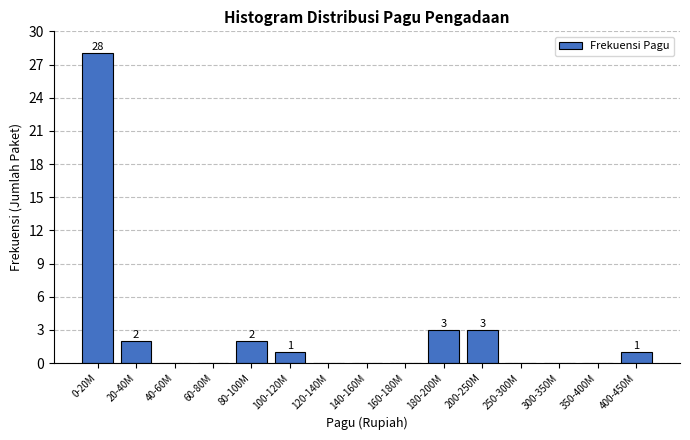

Reading left to right, list all the values displayed in this chart.

0-20M=28	20-40M=2	40-60M=0	60-80M=0	80-100M=2	100-120M=1	120-140M=0	140-160M=0	160-180M=0	180-200M=3	200-250M=3	250-300M=0	300-350M=0	350-400M=0	400-450M=1